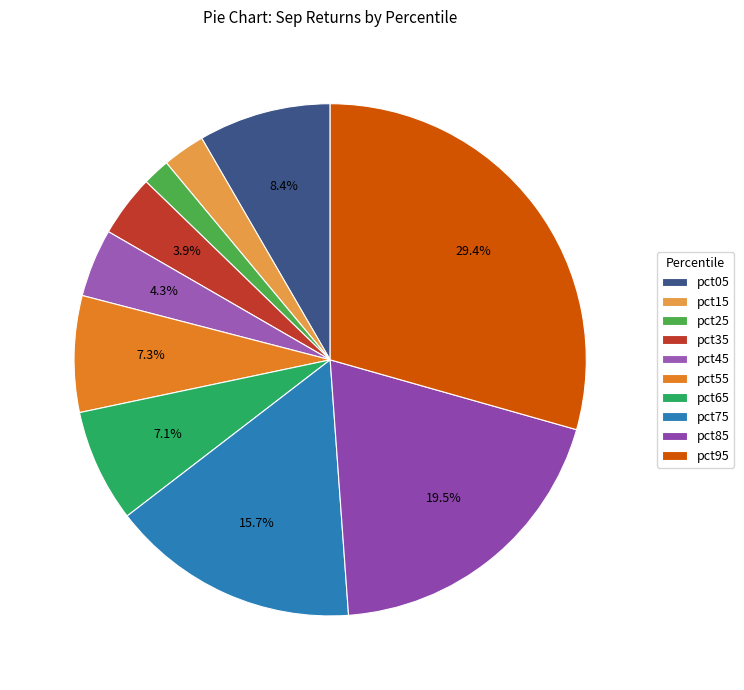

To the nearest percent, what percentage of the pie is pct25?

2%